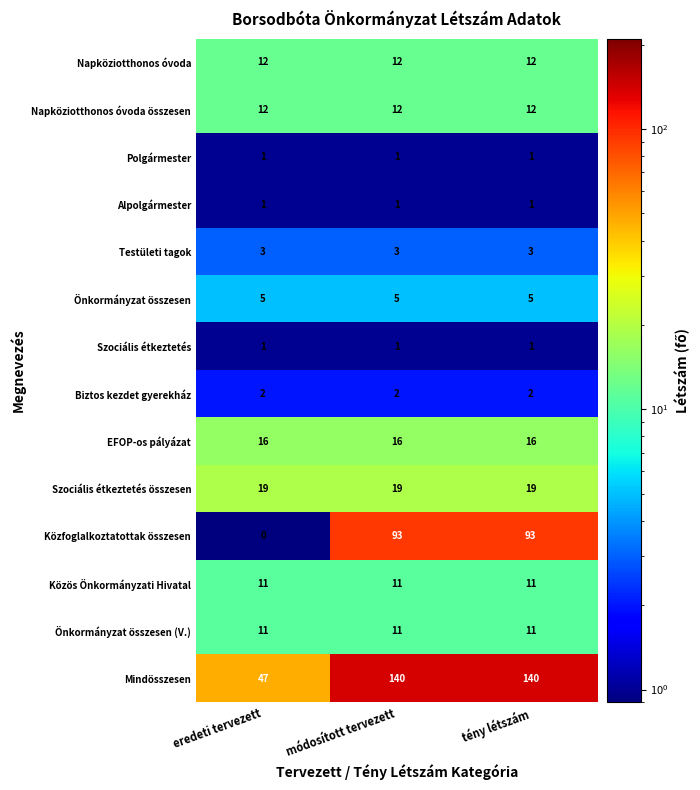

Is it true that Alpolgármester equals 1 at tény létszám?

True